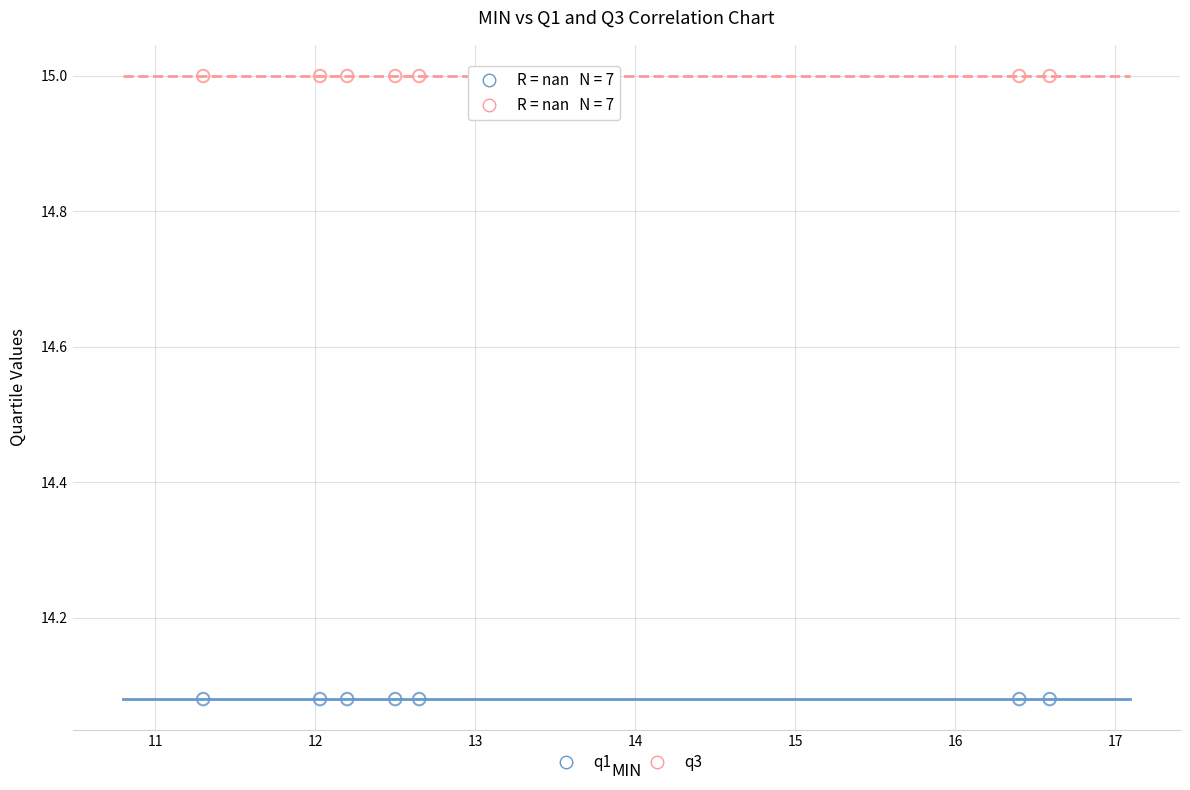

Which series contains the lowest Y value?

q1